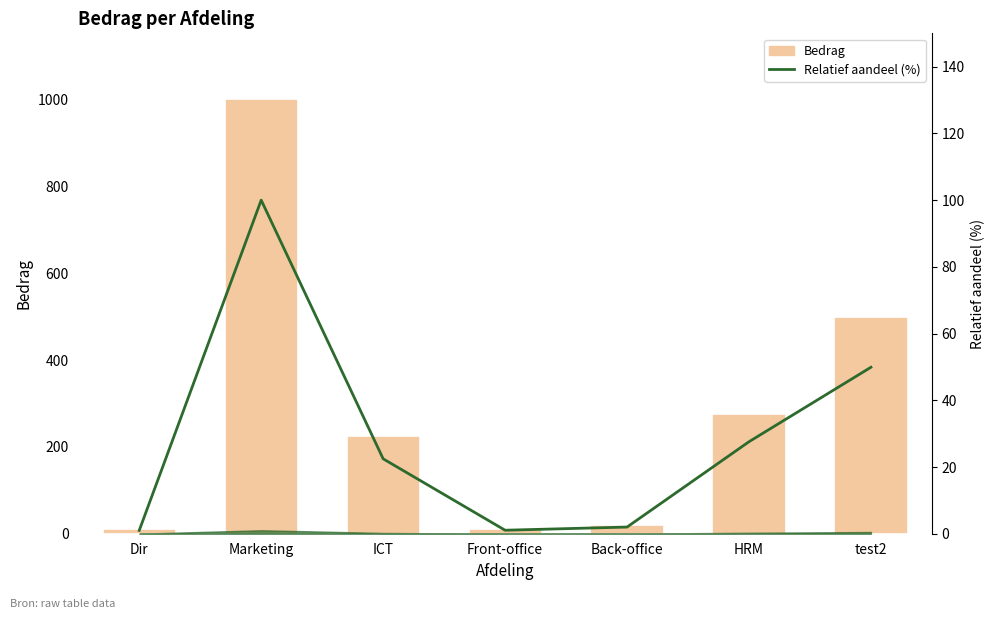

At which label does Relatief aandeel (%) reach its minimum?

Dir